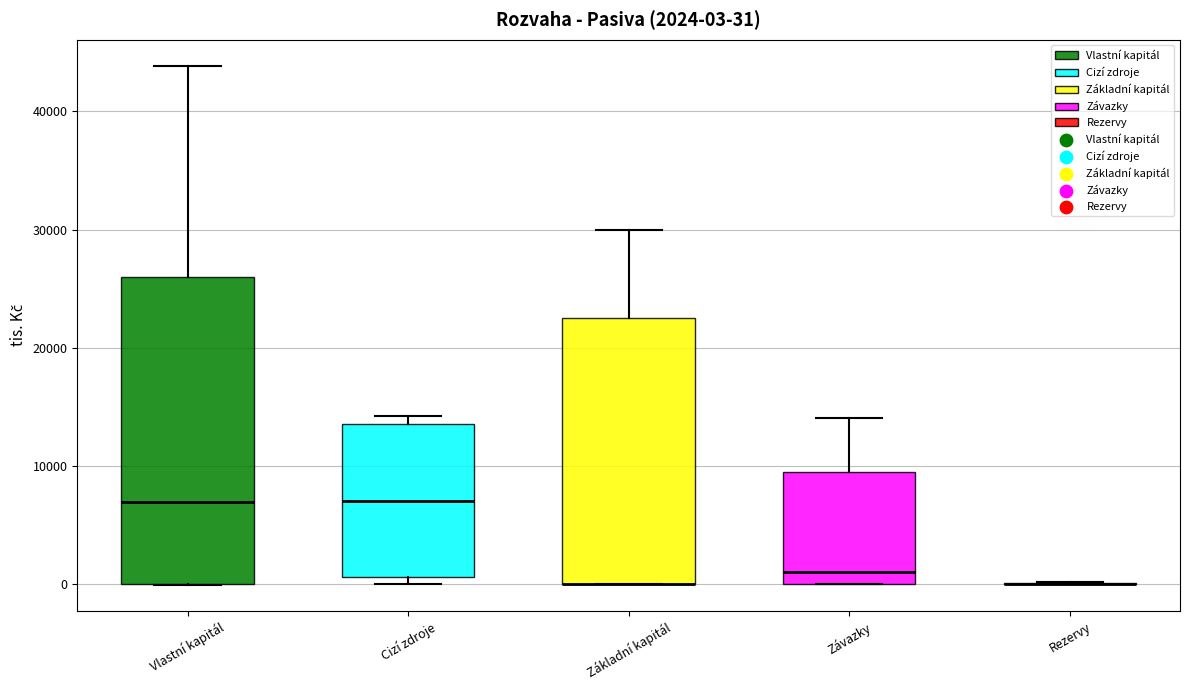

Which box is the tallest, from its lower edge to its upper edge?

Vlastní kapitál